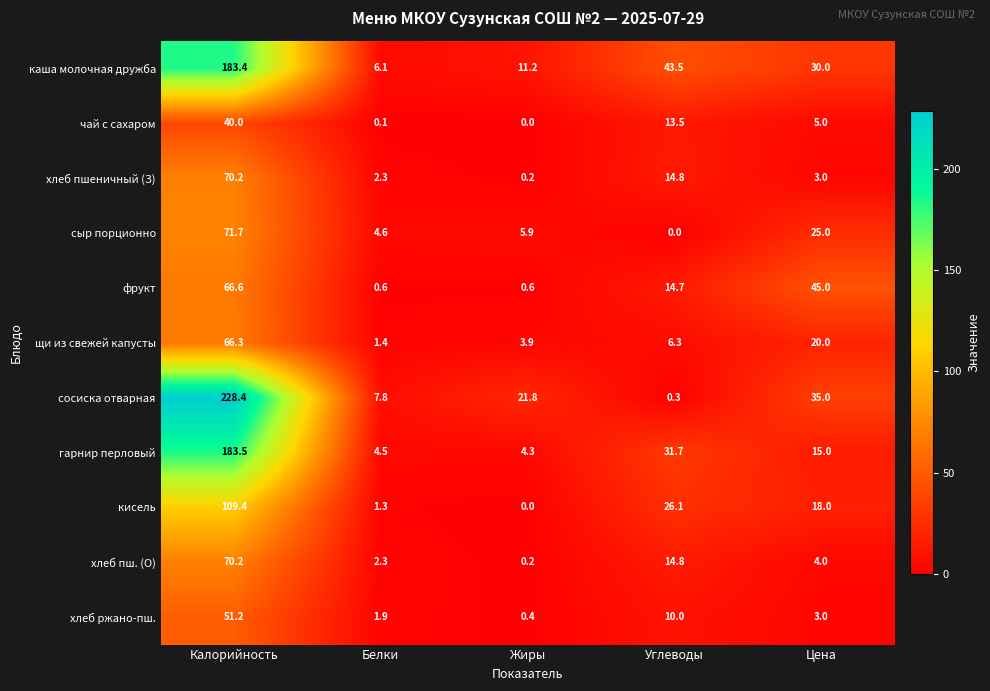

Between Калорийность and Жиры, which series saw the biggest shift?

сосиска отварная